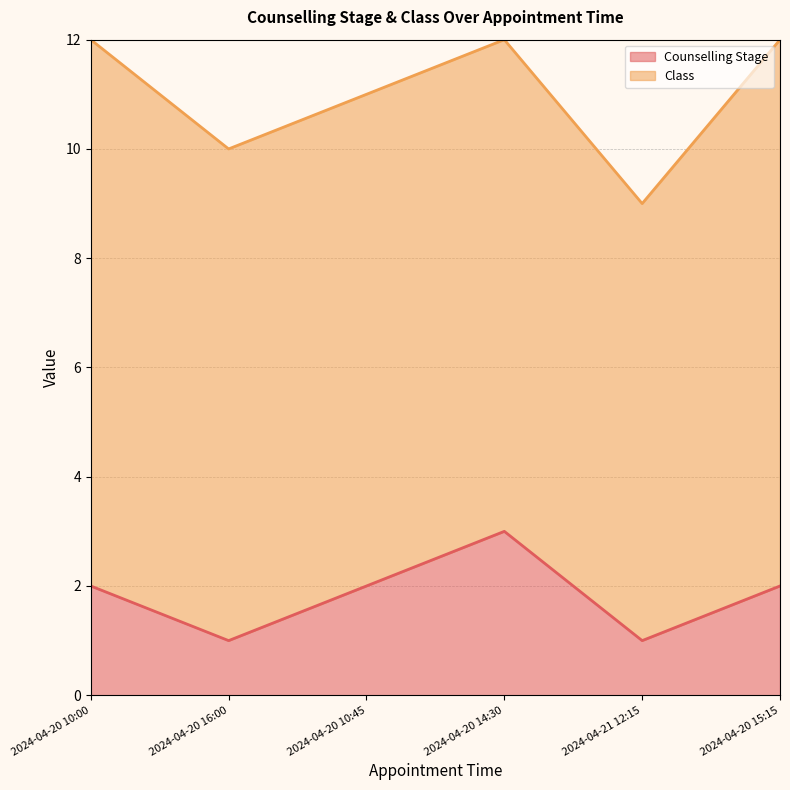

Count the values in the range 1 to 2.

5